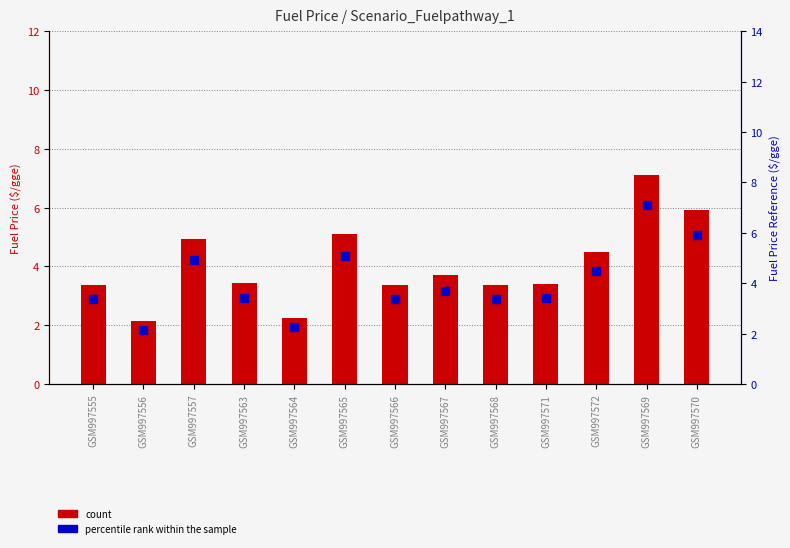

Is the value of percentile rank within the sample at GSM997569 greater than the value of count at GSM997567?

Yes